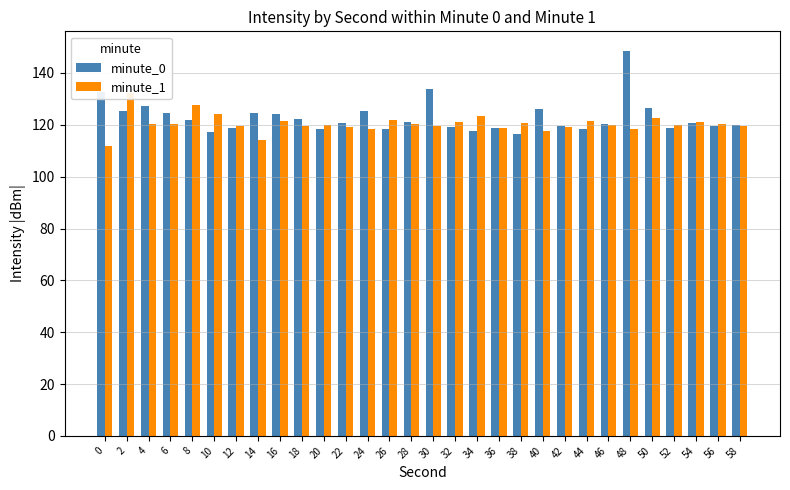

How many series are shown in this chart?

2